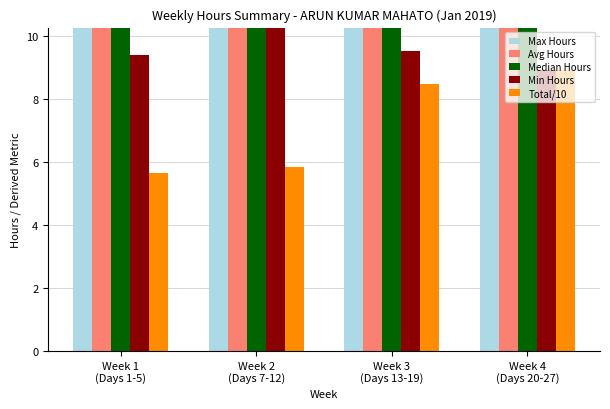

What is the approximate value of Median Hours at Week 3
(Days 13-19)?

11.8